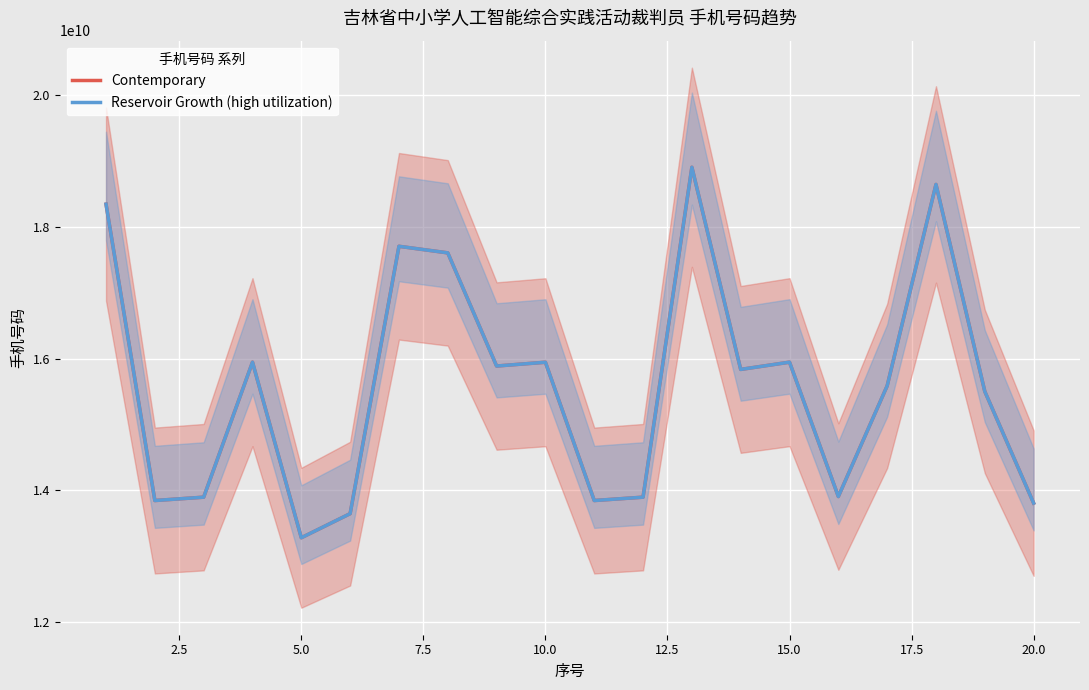

Where is Contemporary nearest to the value 16091325664?

15.0